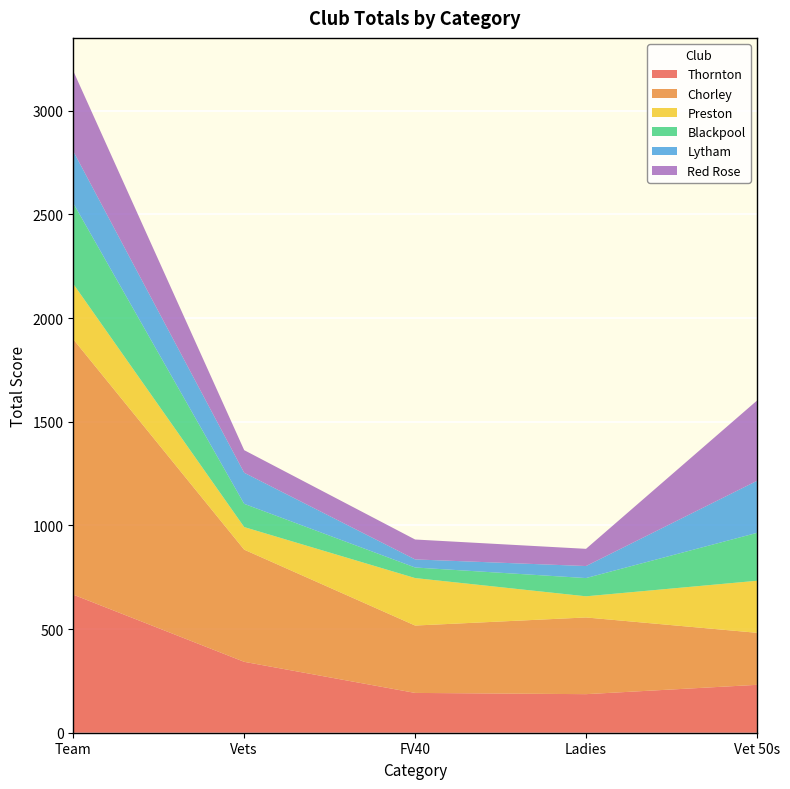

Reading left to right, what are all the values shown in this chart?

Thornton: 666	342	192	186	231
Chorley: 1232	541	325	370	251
Preston: 267	109	229	102	251
Blackpool: 389	112	51	88	231
Lytham: 251	150	39	58	251
Red Rose: 387	109	96	83	387